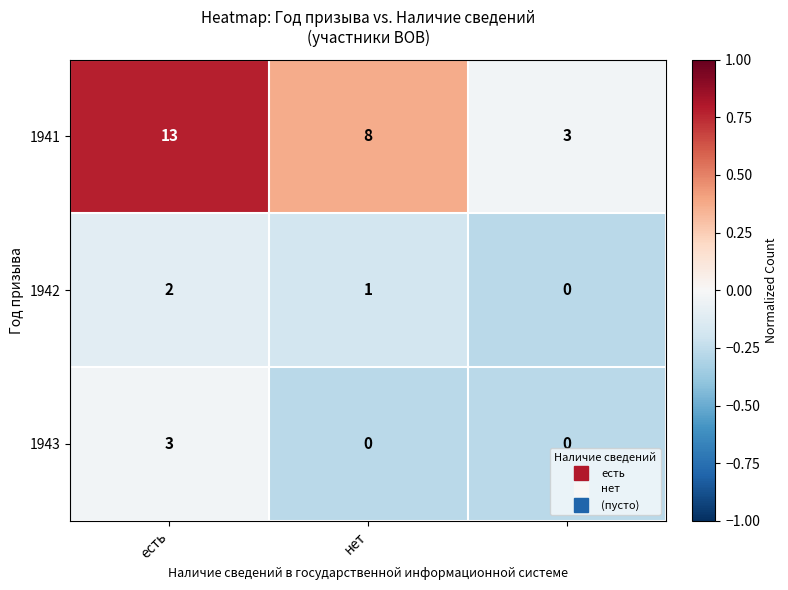

How many 1941 values are between 3 and 13?

3